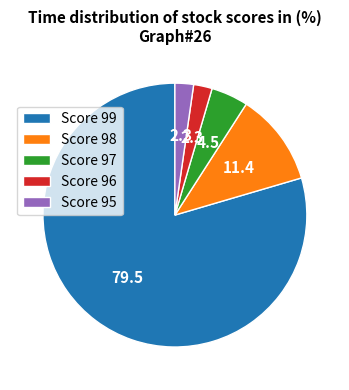

Do Score 97 and Score 98 together represent more than half of the pie?

No